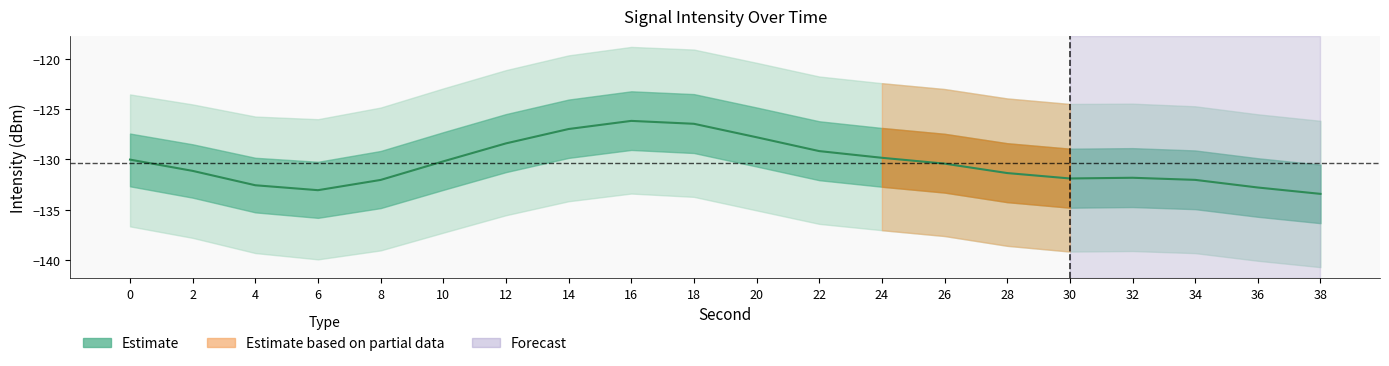

What is the minimum value shown in the chart?

-133.4